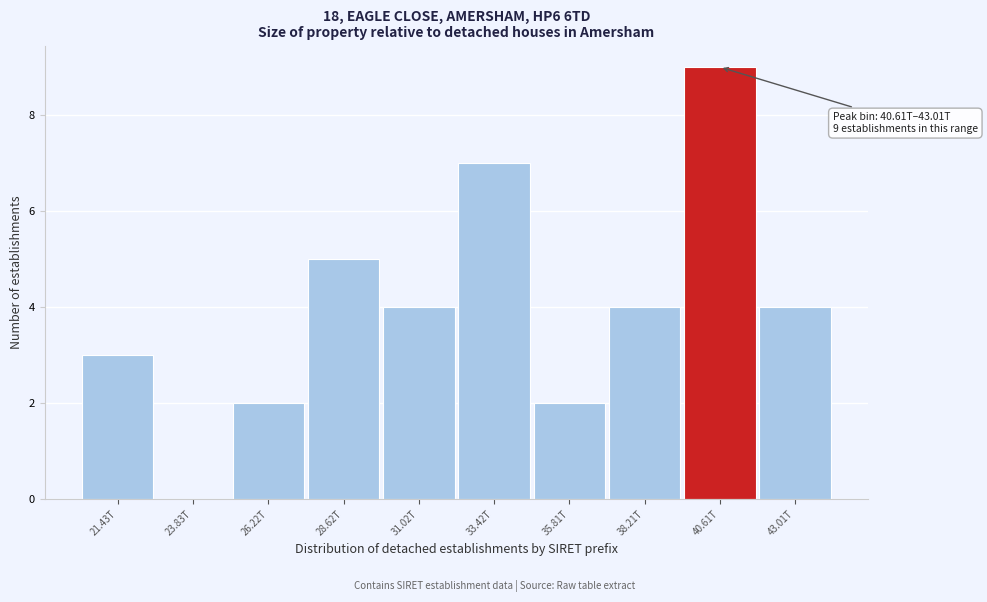

Reading right to left, extract all data points from this chart.

43.01T=4	40.61T=9	38.21T=4	35.81T=2	33.42T=7	31.02T=4	28.62T=5	26.22T=2	23.83T=0	21.43T=3